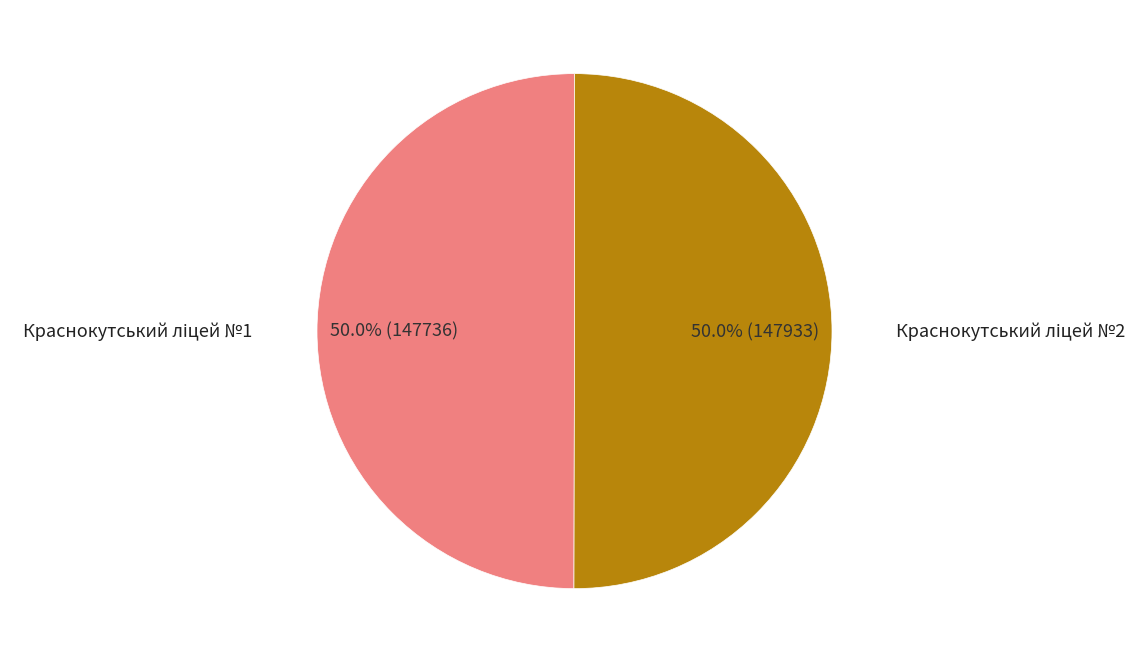

Which category has the biggest portion of the pie?

Краснокутський ліцей №2